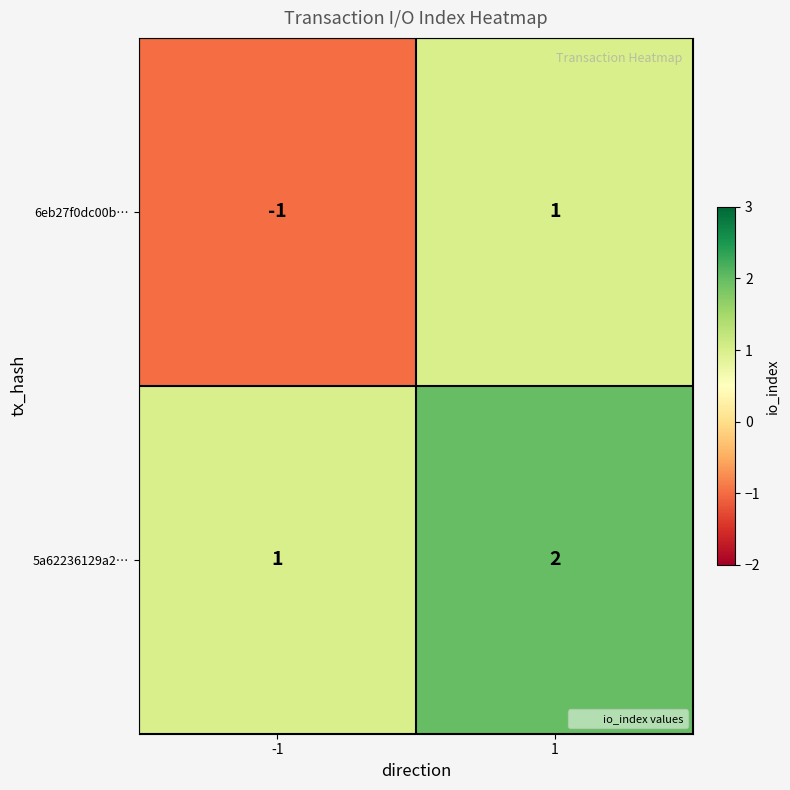

How many distinct data groups are displayed?

2